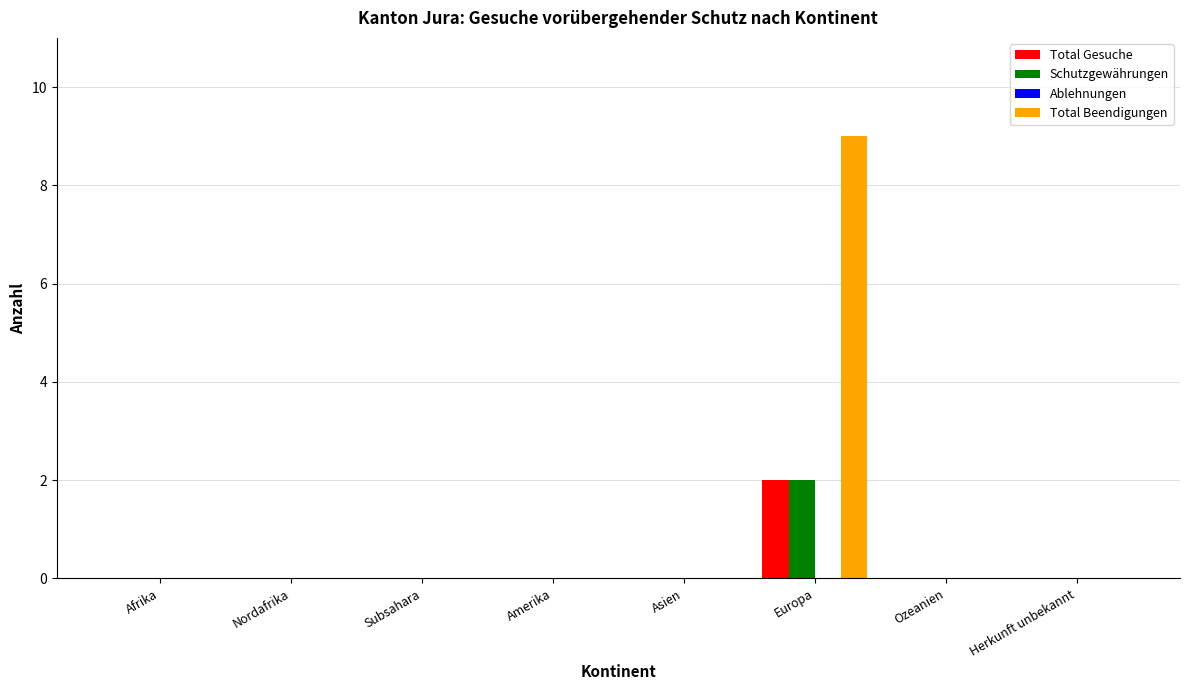

How many distinct data groups are displayed?

3